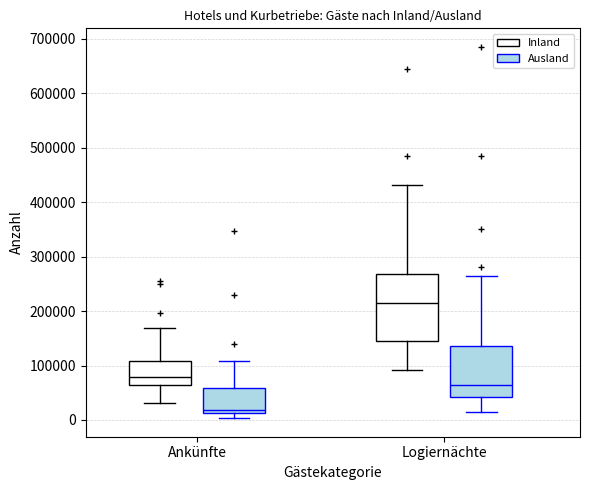

Which box's median line is the lowest?

Ankünfte (Ausland)